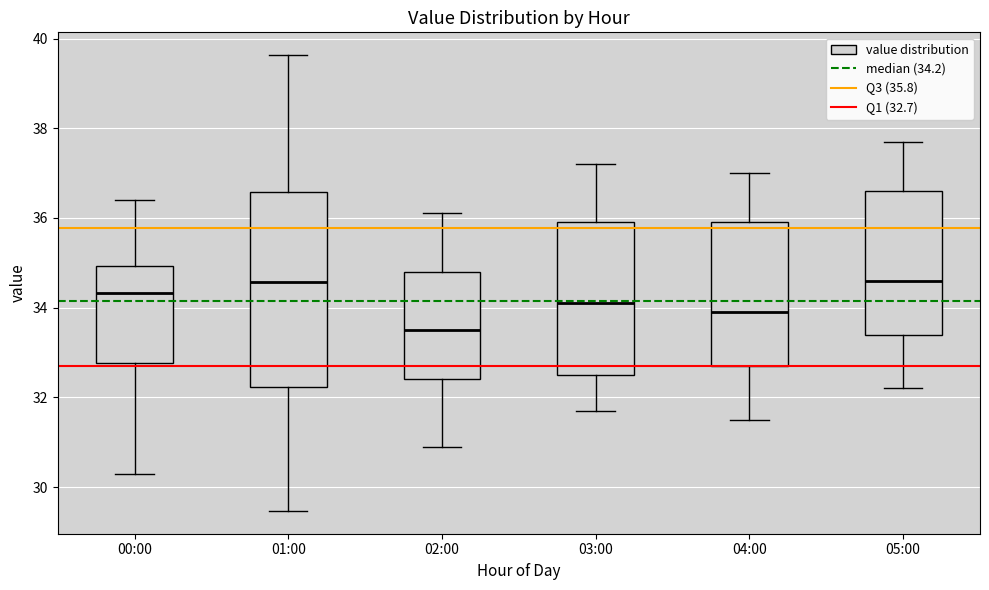

Which box has the lowest median line?

02:00